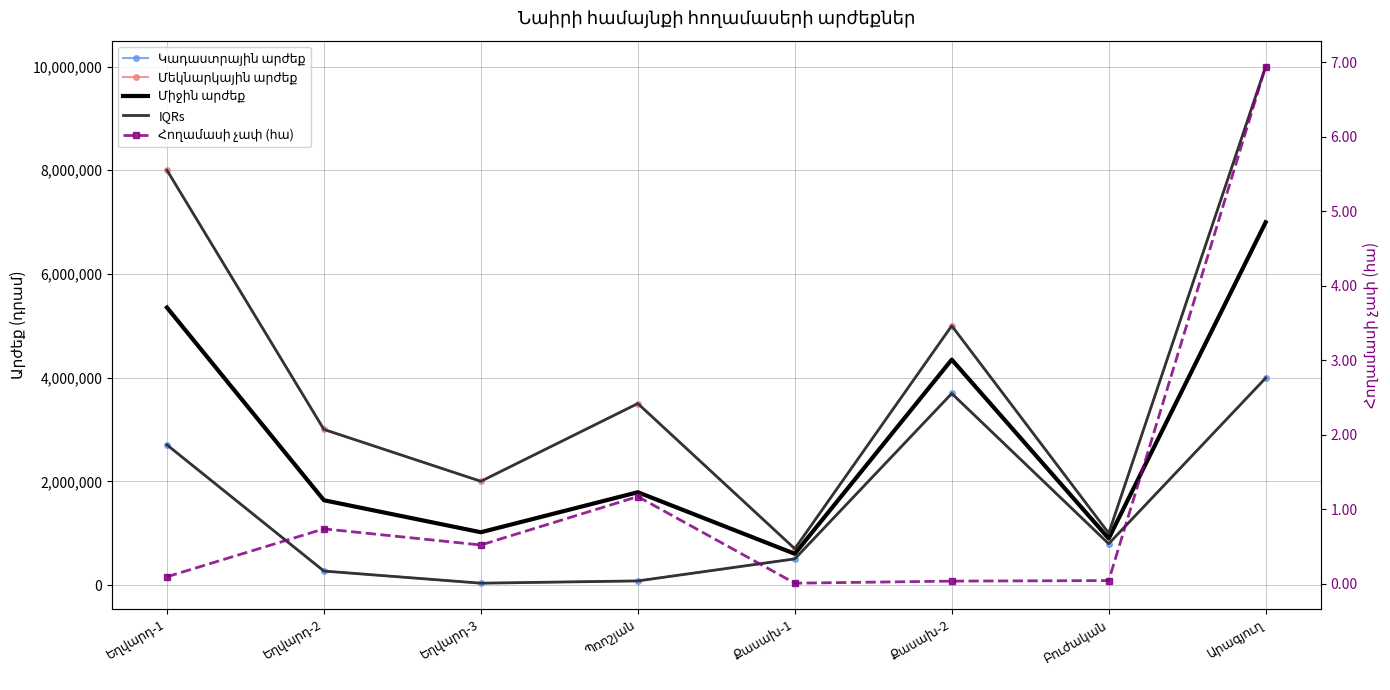

List the labels in order of IQRs value, smallest first.

Եղվարդ-3, Պռոշյան, Եղվարդ-2, Քասախ-1, Բուժական, Եղվարդ-1, Քասախ-2, Արագյուղ